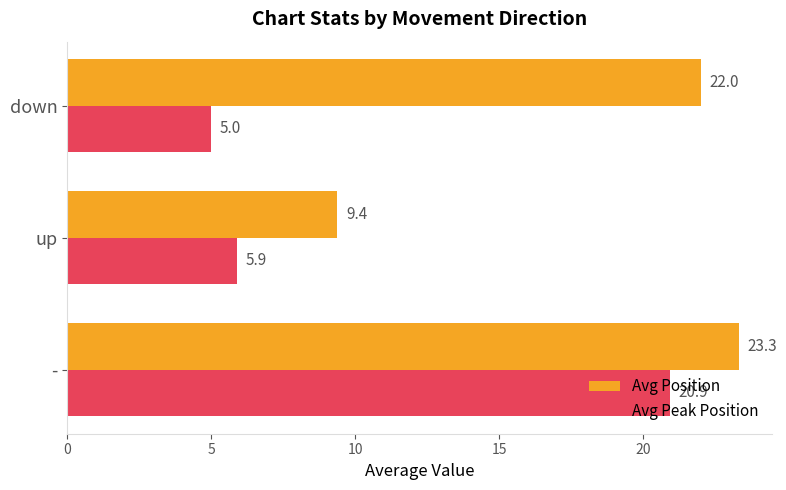

What is the difference between the maximum and minimum values in the Avg Peak Position series?

15.9